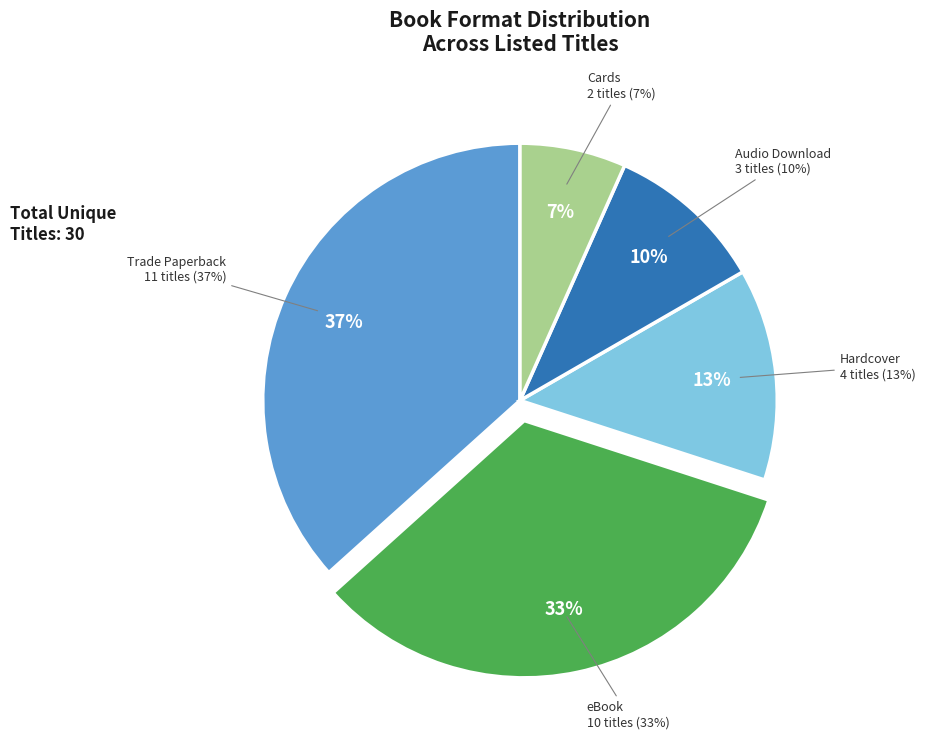

How many slices are in this pie chart?

5